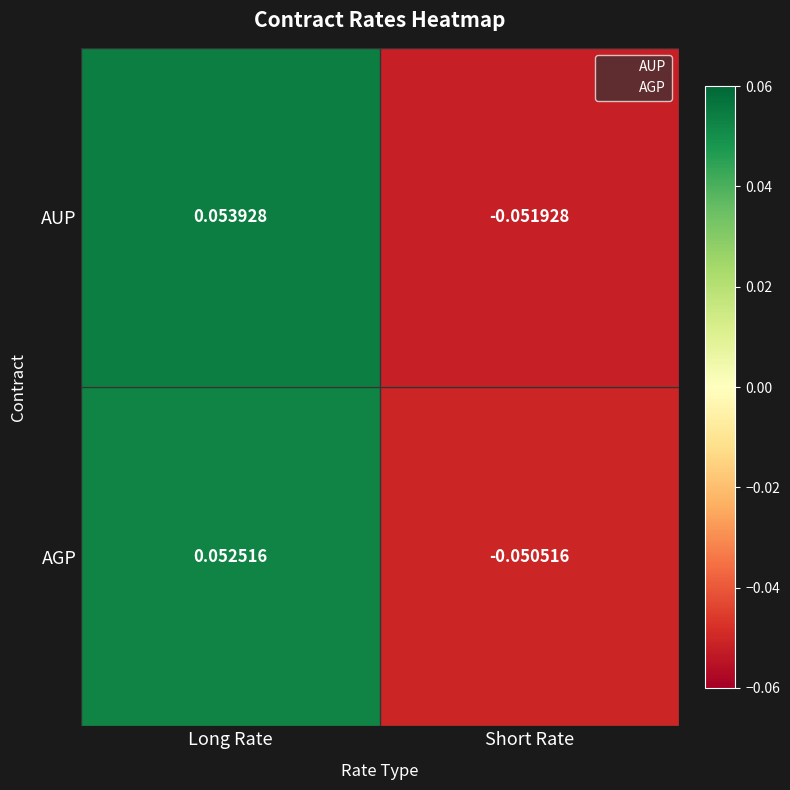

At which label does AUP reach its minimum?

Short Rate